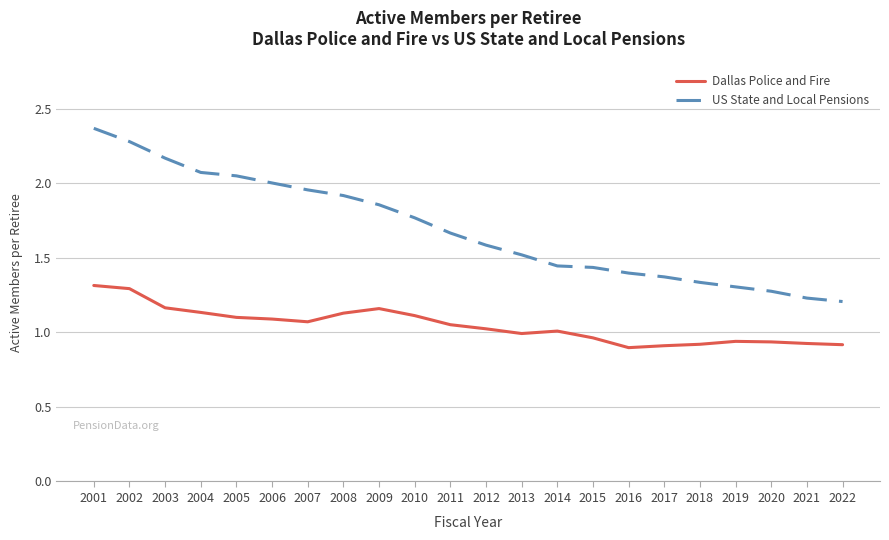

True or false: US State and Local Pensions and Dallas Police and Fire intersect in this chart.

False